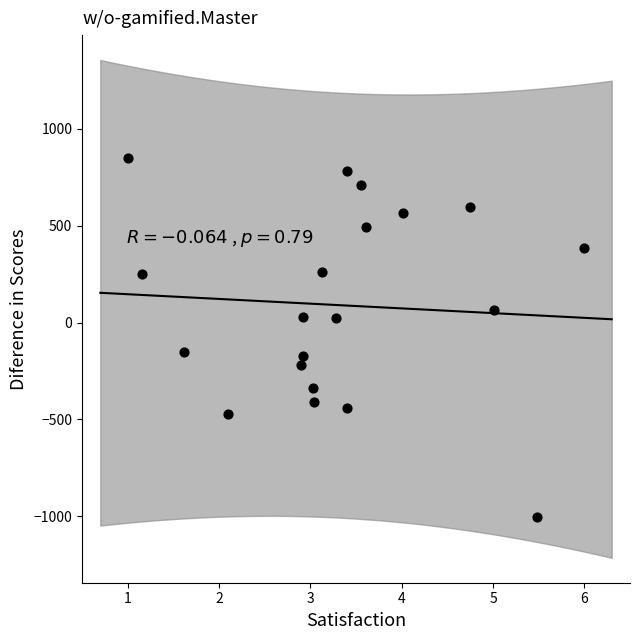

What is the range of Y values (max minus min)?

1854